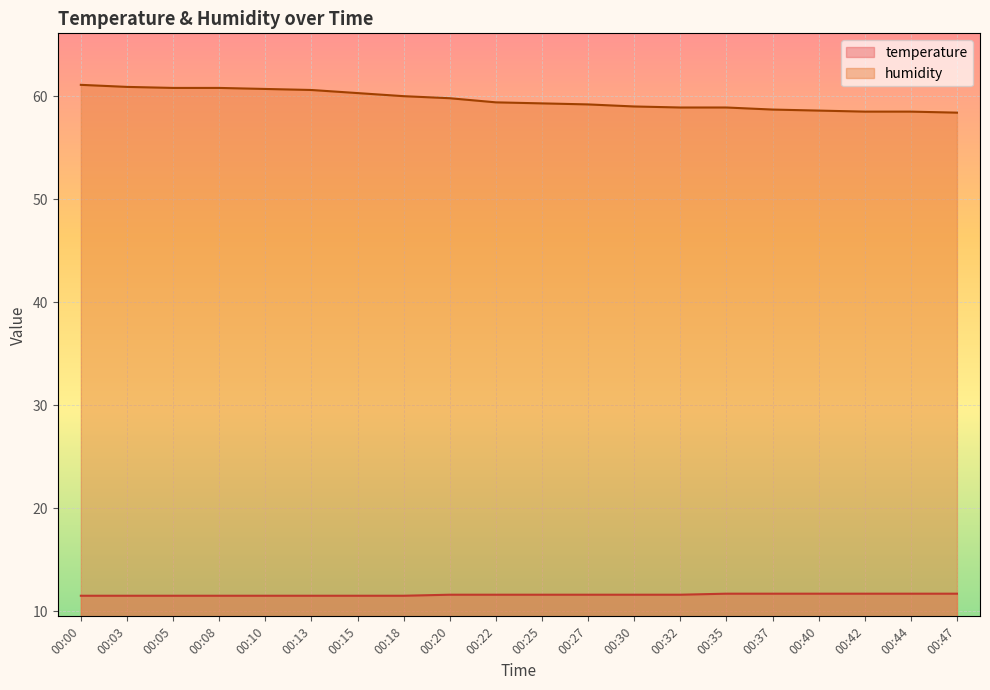

Which series has the widest spread of values?

humidity